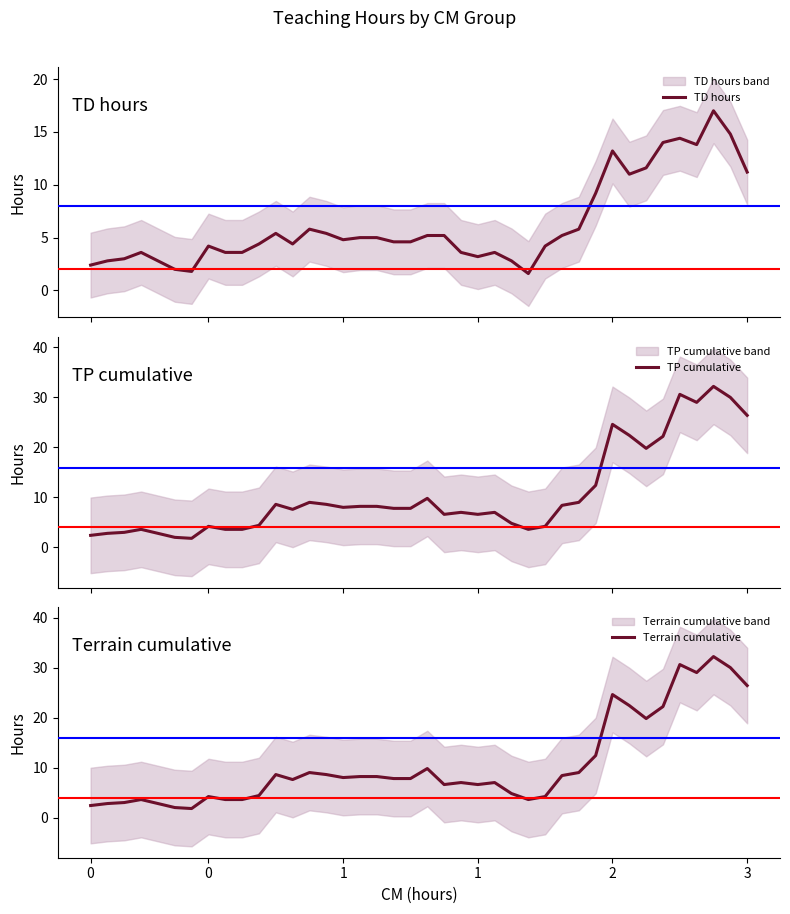

At which category is the sum across all series the highest?

37